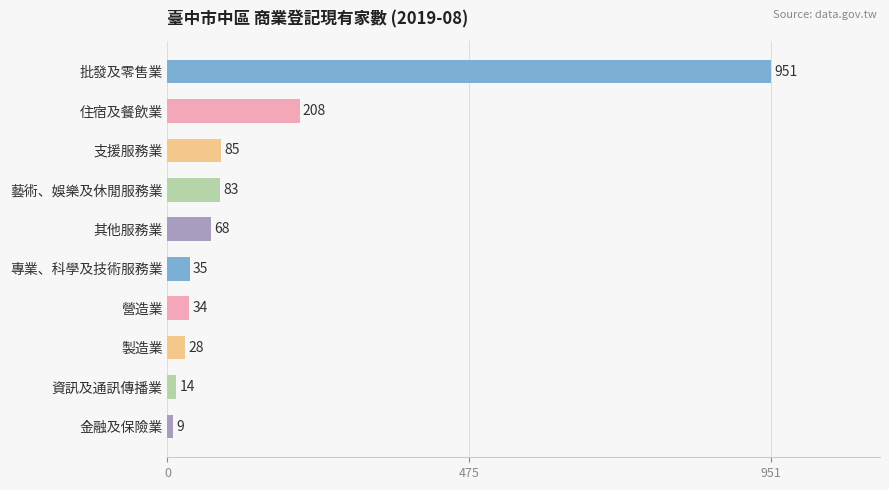

What is the ratio of the value at 其他服務業 to the value at 資訊及通訊傳播業?

4.9